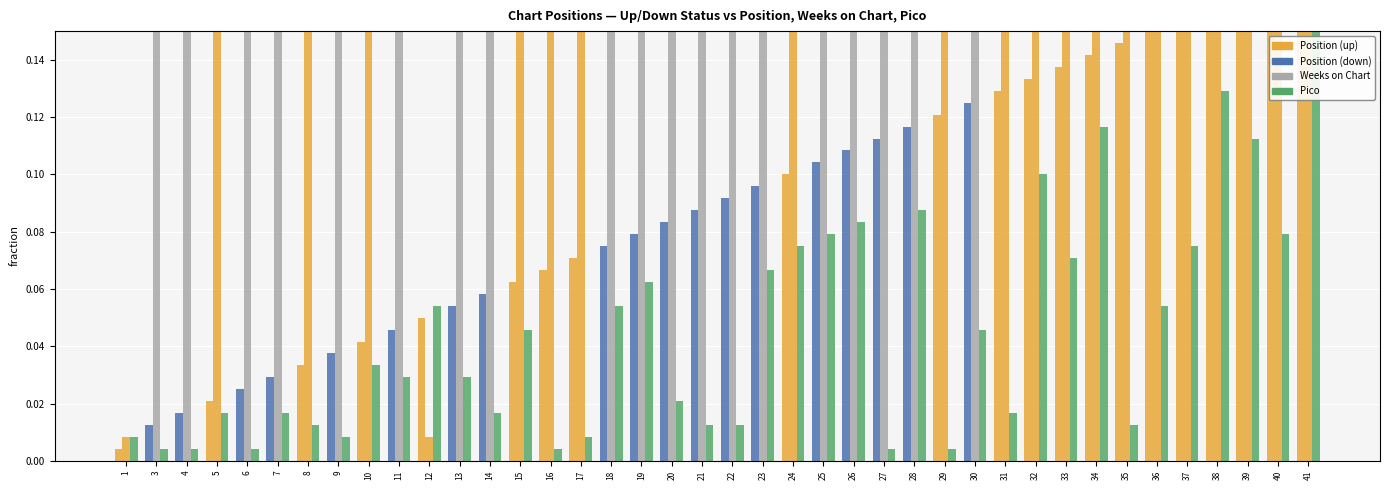

What is the difference between the Pico values at 41 and 1?

0.1